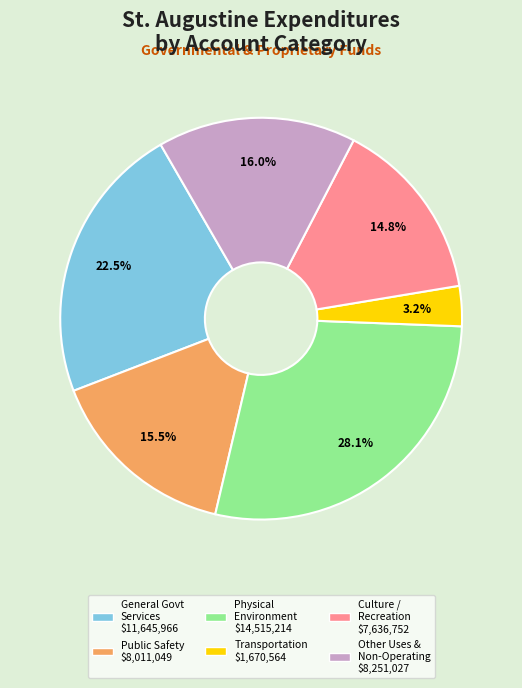

How many segments does this pie chart have?

6